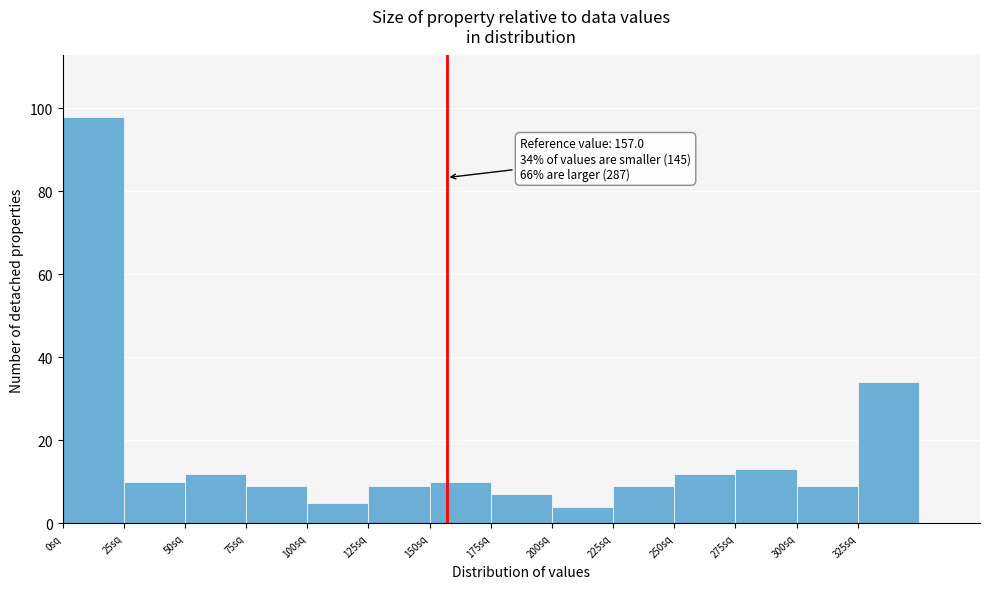

Over which range of the x-axis is the bar tallest?

0 to 25